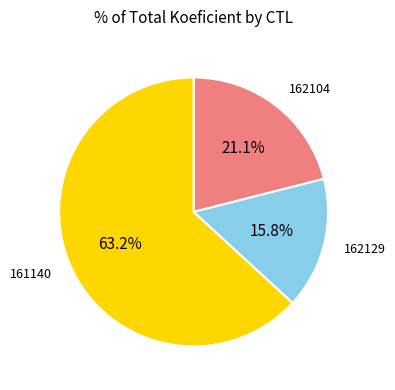

To the nearest percent, what is the difference between the largest and smallest slice percentages?

47%